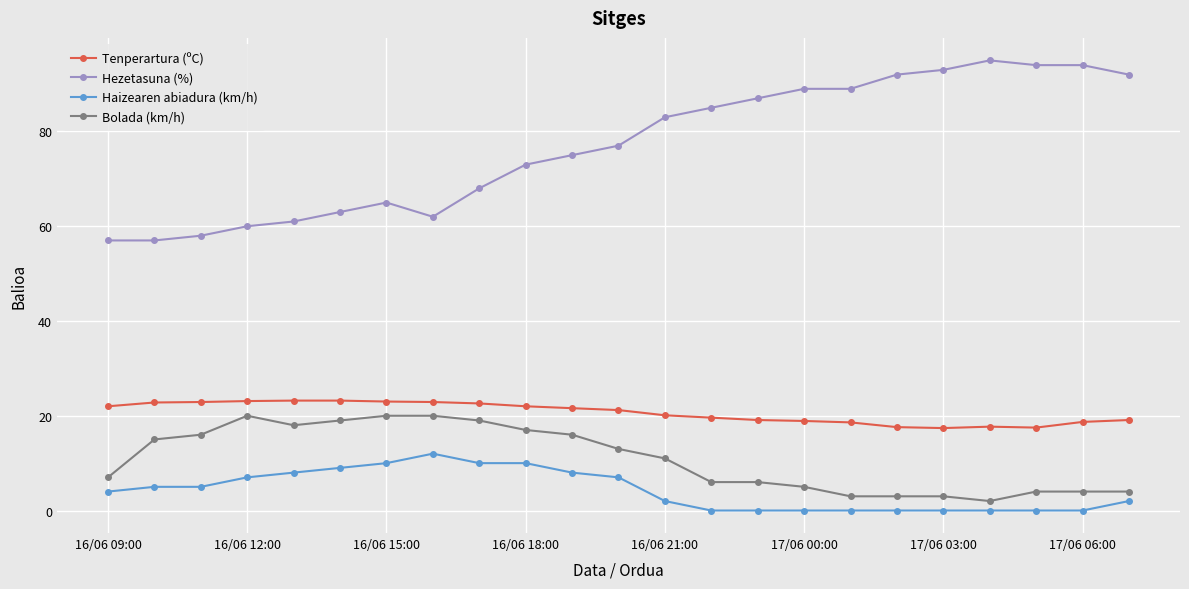

How many data points in Tenperartura (ºC) are above 21?

12